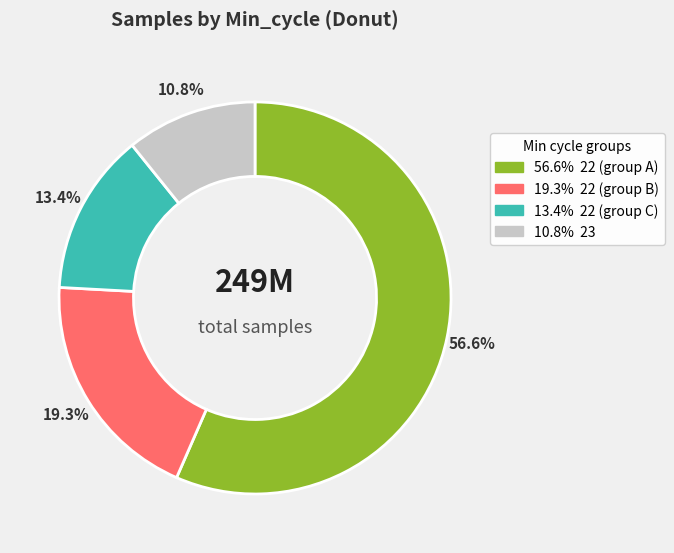

Is there any slice that represents more than half of the pie?

Yes